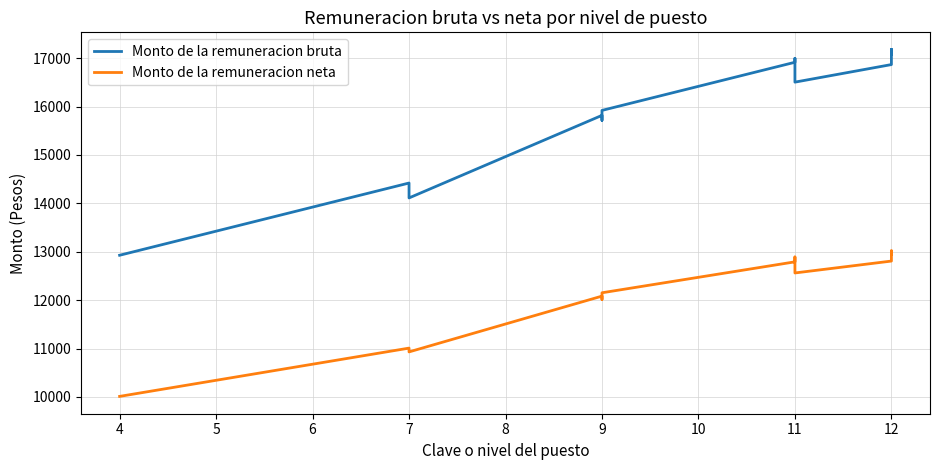

At how many categories does at least one series exceed 14709?

17